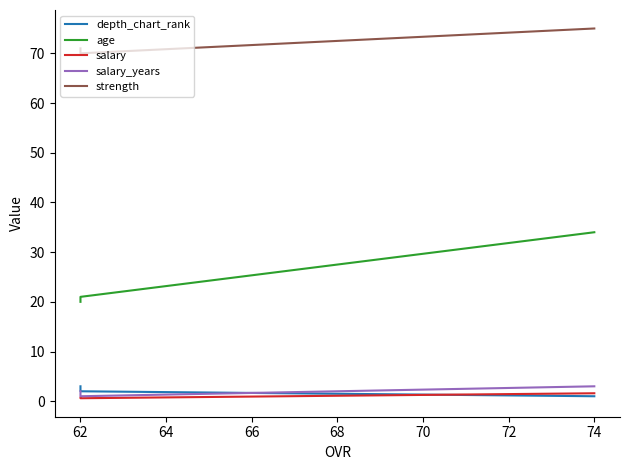

The depth_chart_rank series shows 0.5 at 74. True or false?

False